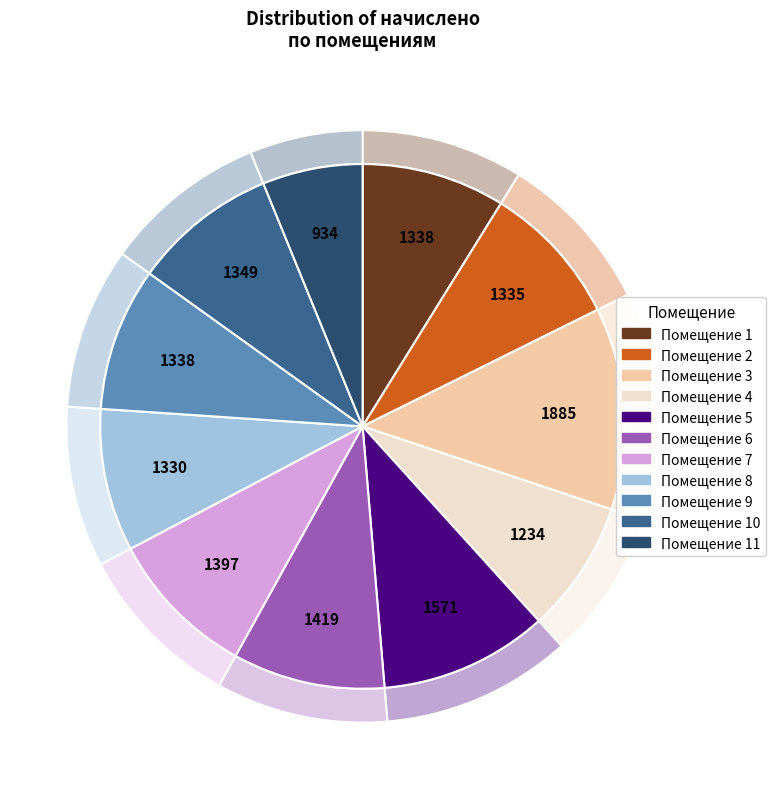

Does 1 represent more than half of the total?

No